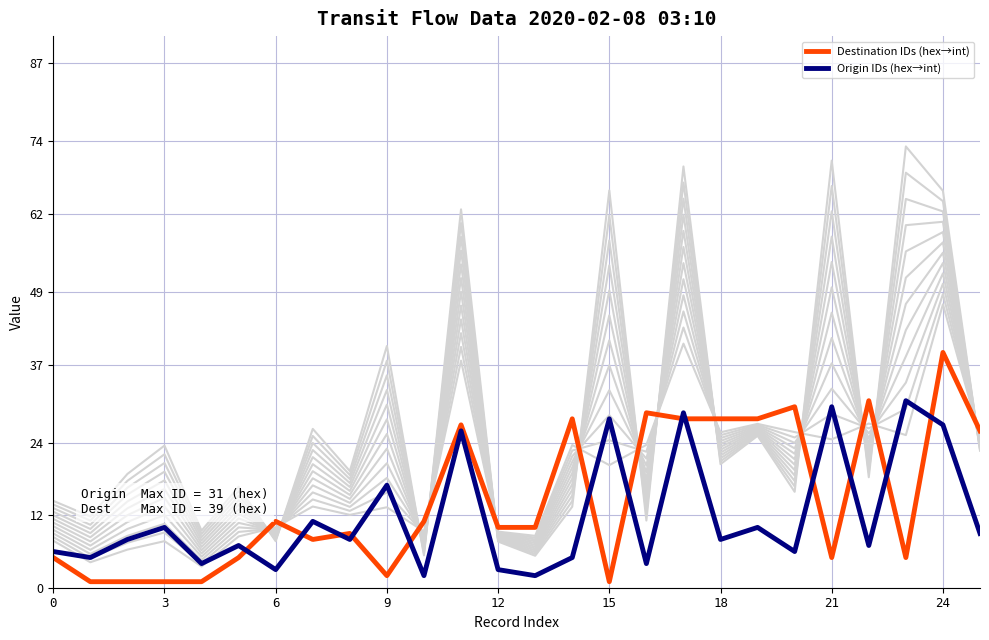

What is the total value across all series at 25?

35